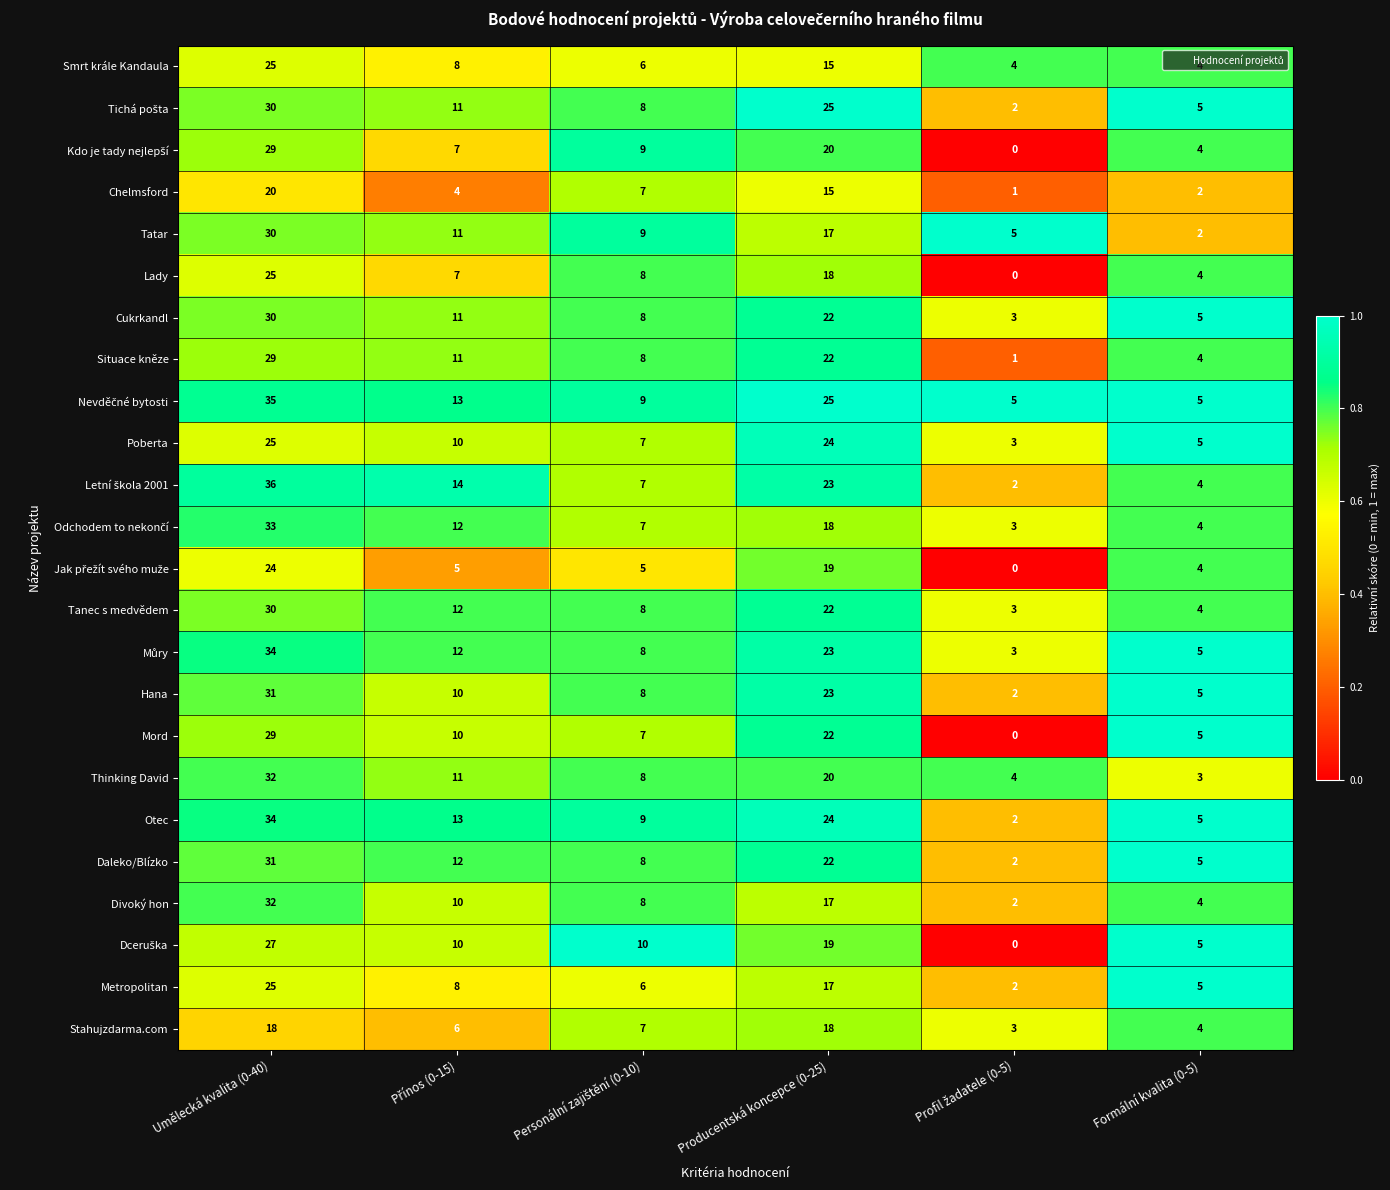

At which label does Poberta first exceed 10?

Umělecká kvalita (0-40)